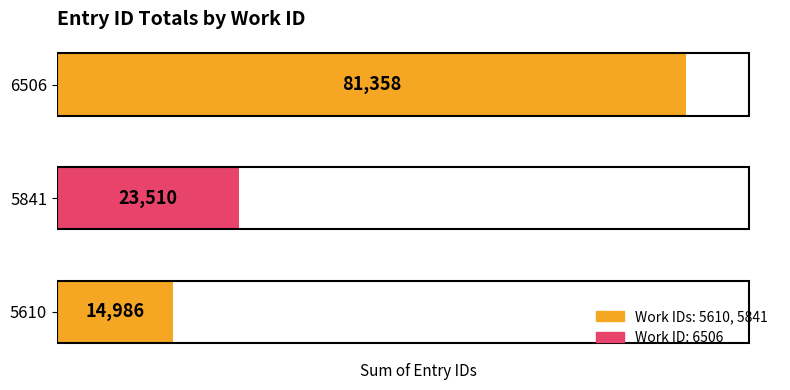

What is the change in value from 5610 to 5841?

+8524